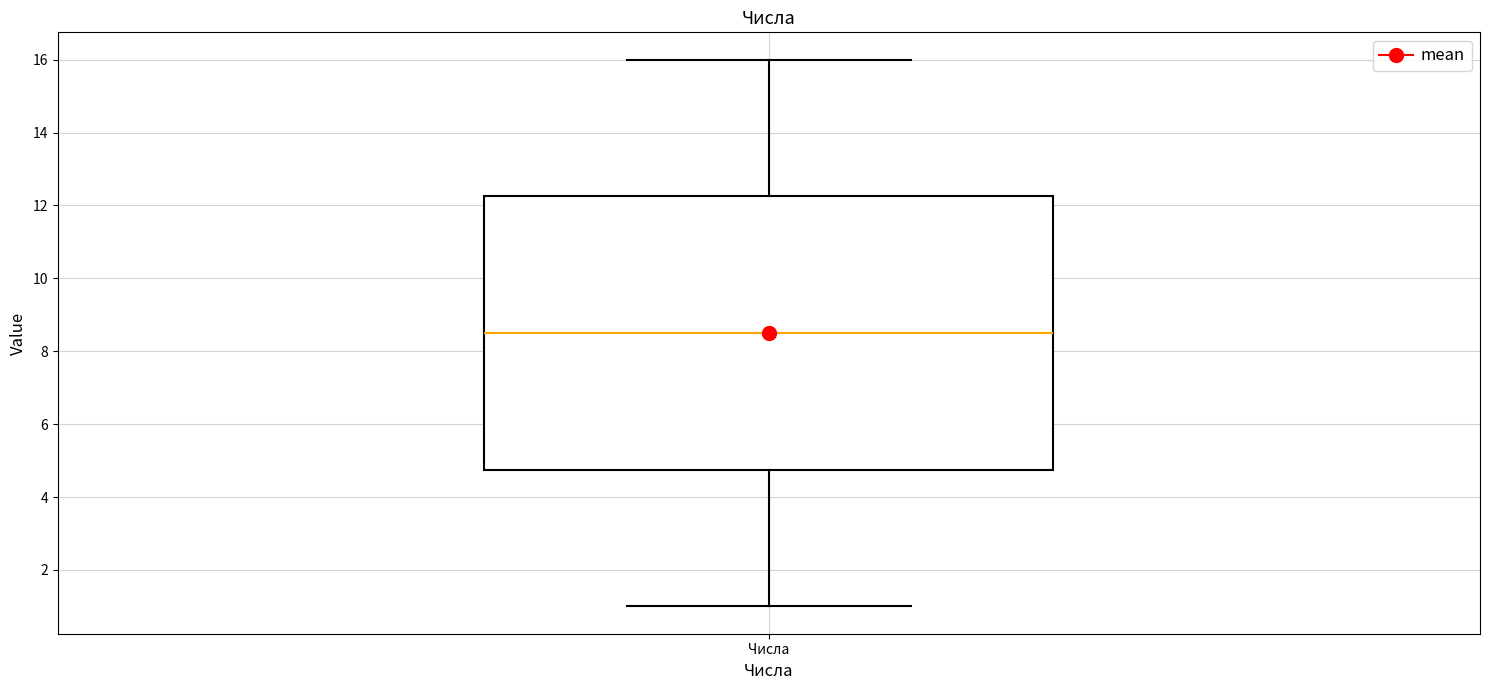

Where does the median line of the box for Числа sit on the y-axis? The values are not printed on the chart, so give them approximately, as read against the axis.

8.6